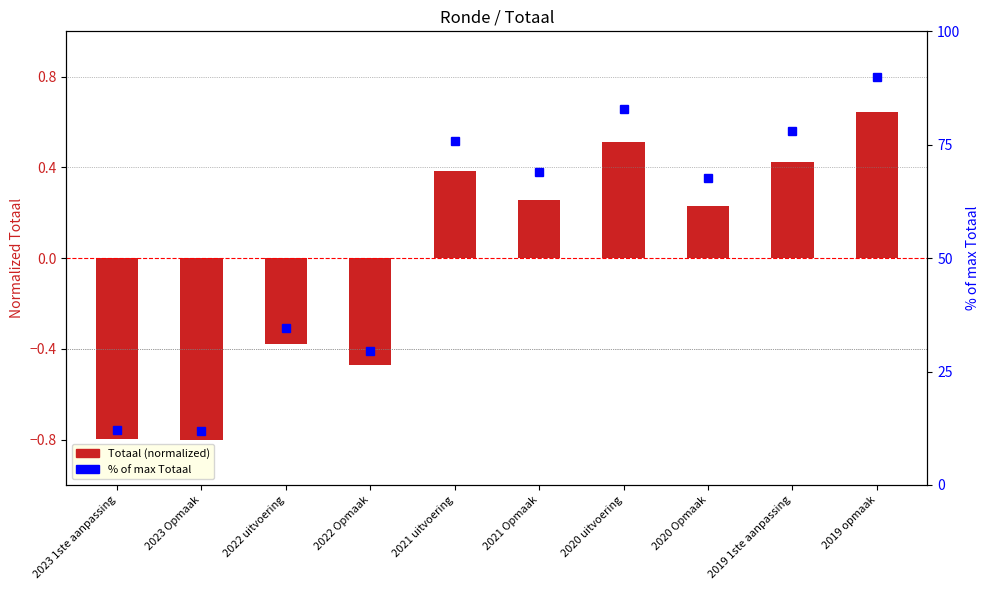

What is the minimum value shown in the chart?

-0.8